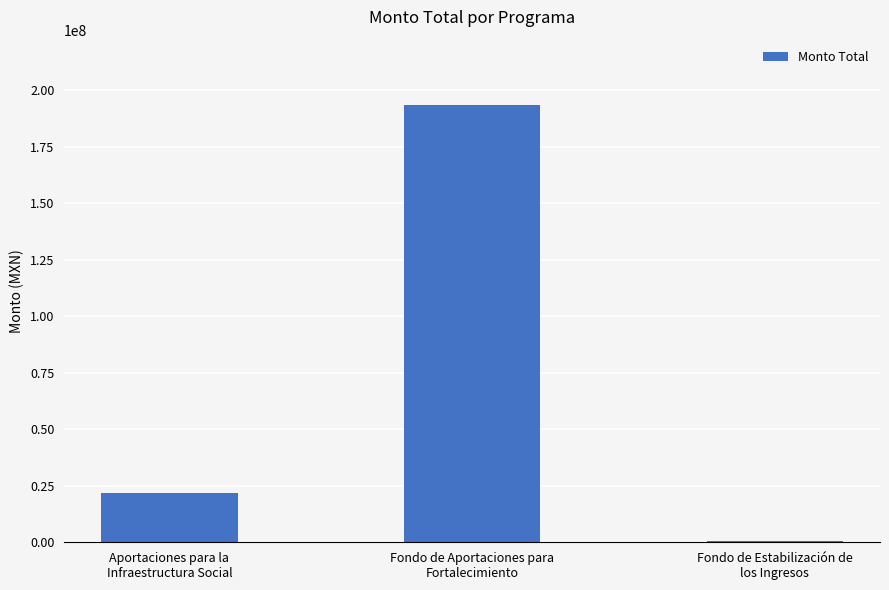

What is the sum of all values?

215644151